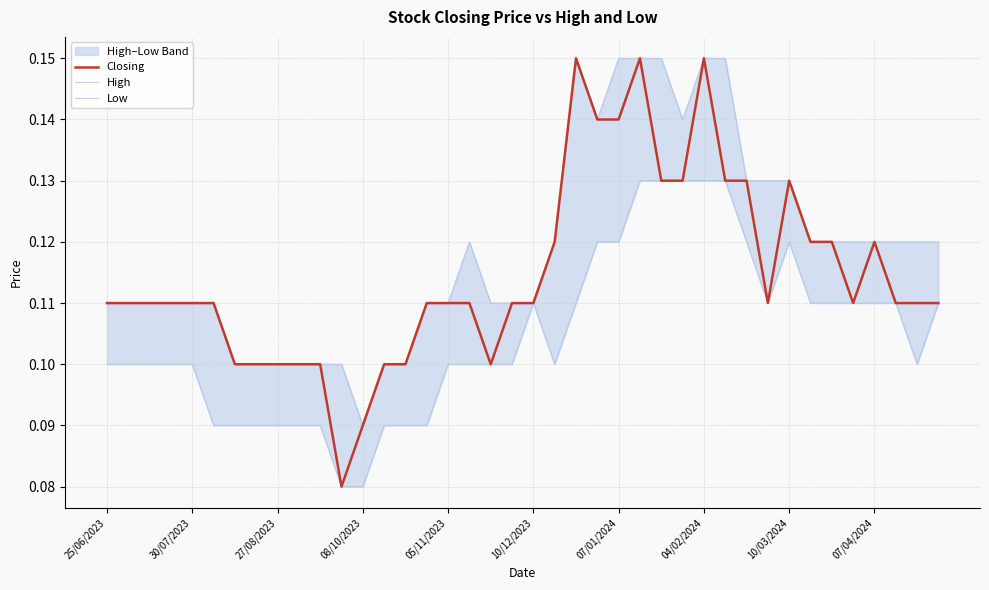

In High, how many points are higher than both neighbors (excluding endpoints)?

2